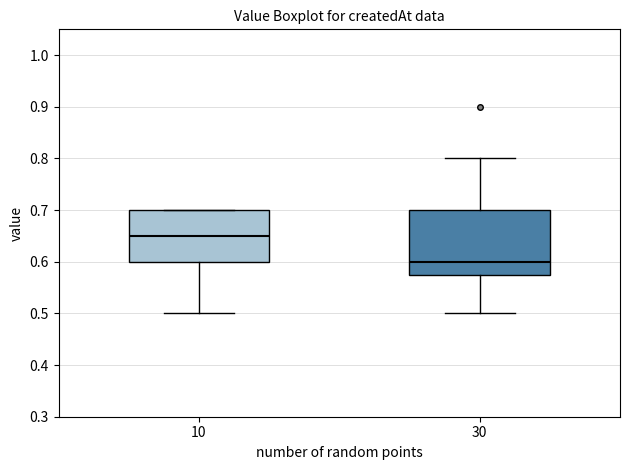

Where does the lower whisker of the box at x = 30 end on the y-axis? The values are not printed on the chart, so give them approximately, as read against the axis.

0.50